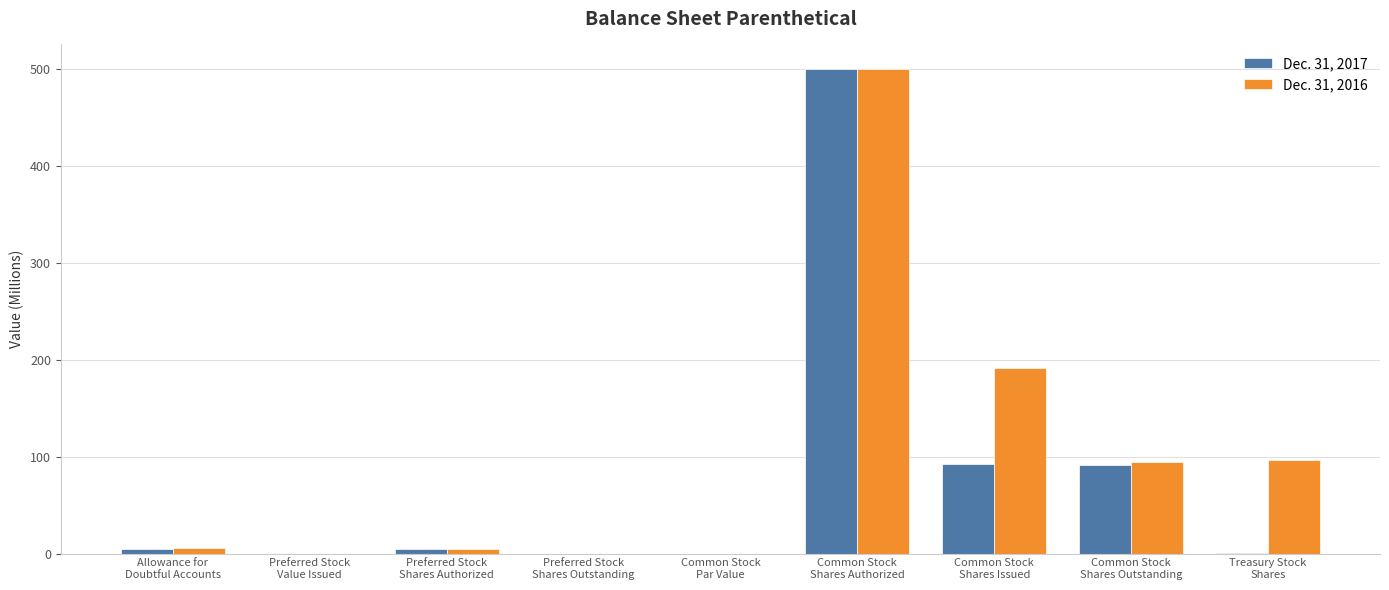

What is the sum of all Dec. 31, 2016 values?

892.8